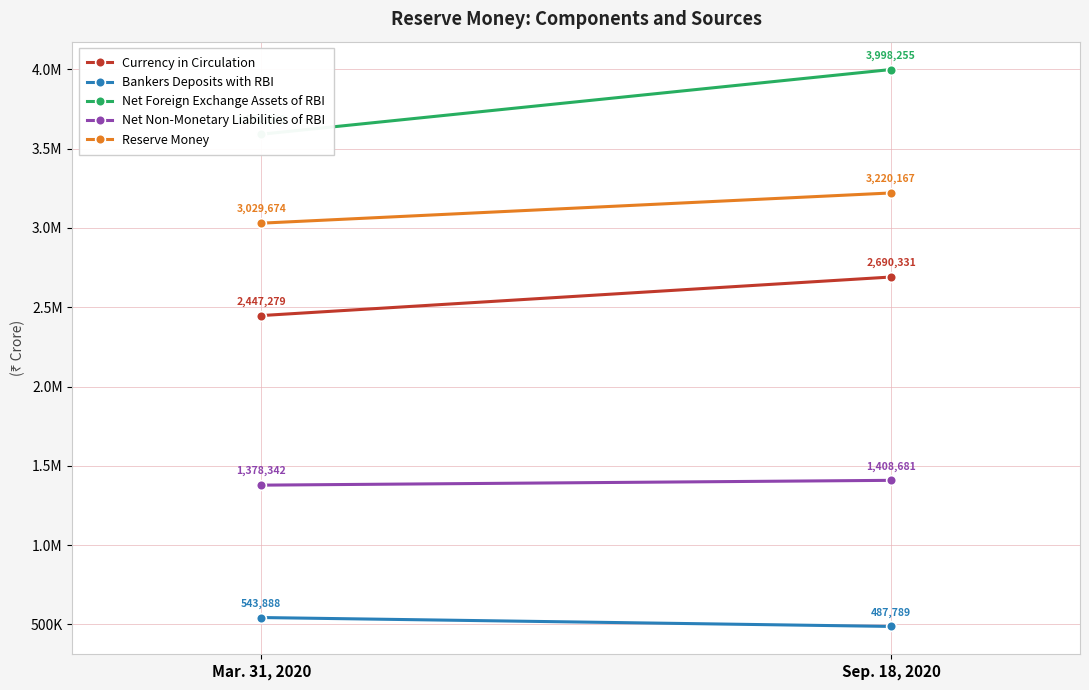

Is it true that Net Non-Monetary Liabilities of RBI equals 1408681 at Sep. 18, 2020?

True